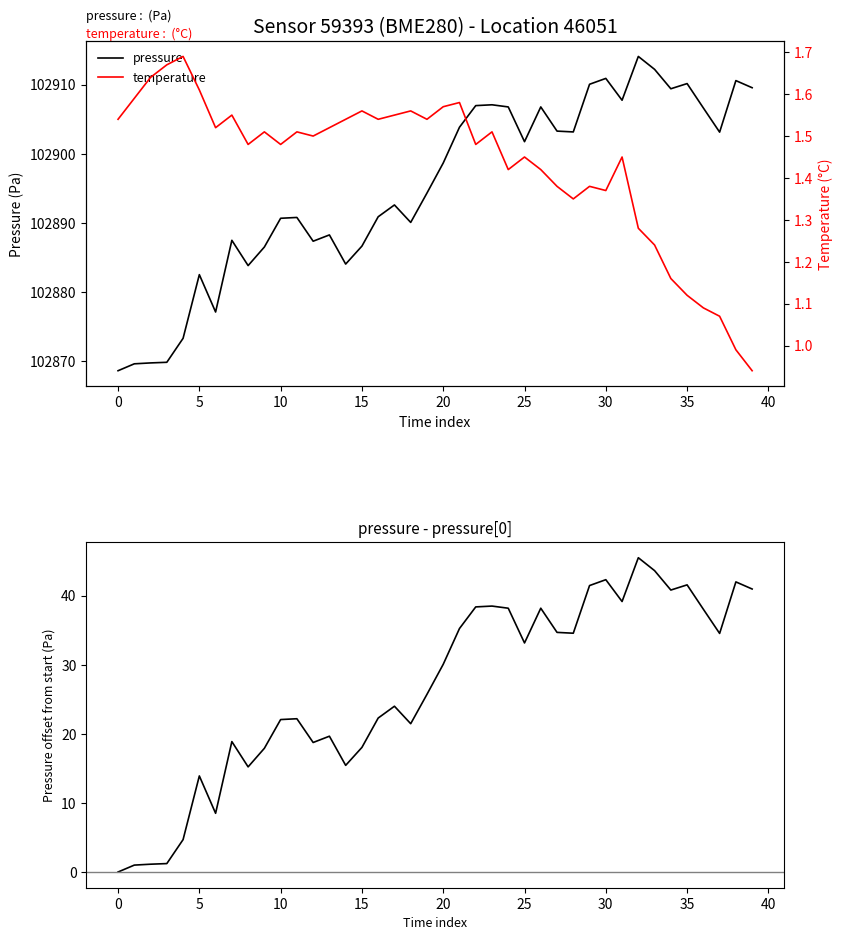

How many interior local valleys does the pressure series have?

10